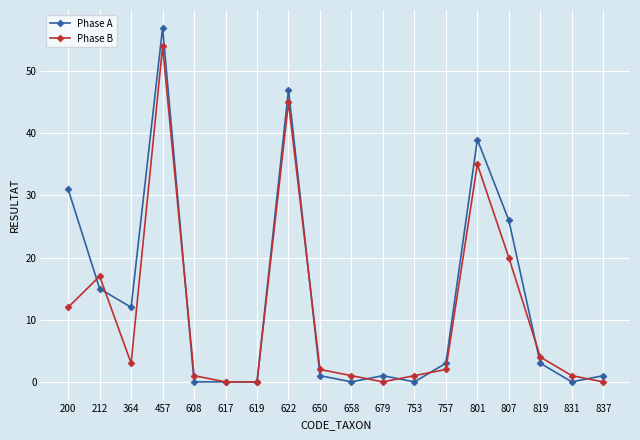

Which series has the largest range (max minus min)?

Phase A